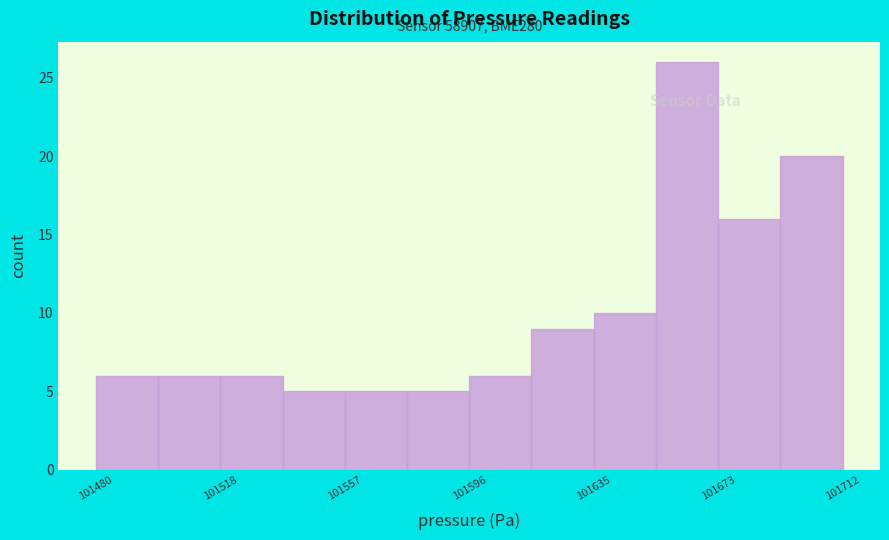

Around what value on the x-axis is the tallest bar? Give the approximate position of its centre, as read against the axis.

101665